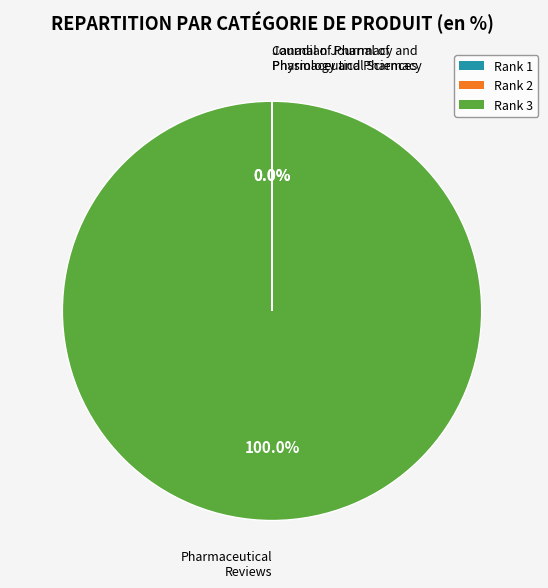

Is there any slice that represents more than half of the pie?

Yes